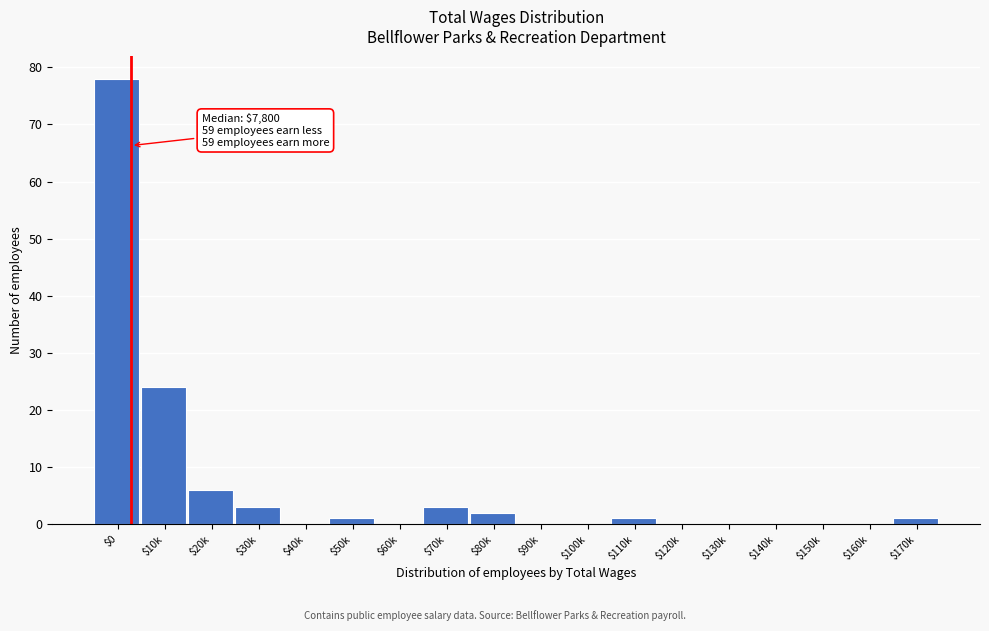

What is the sum of all values?

119